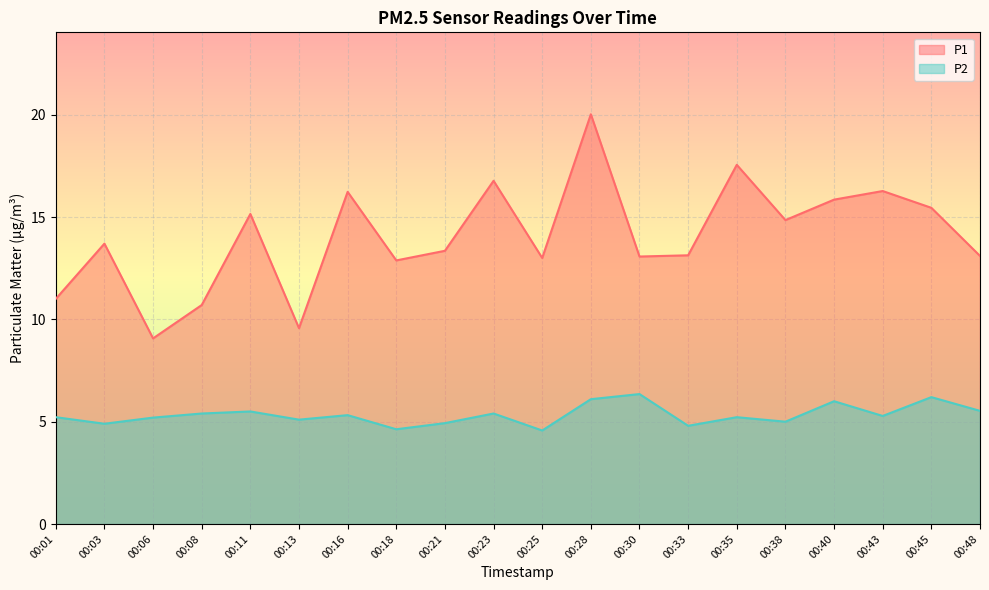

At which category is the sum across all series the highest?

00:28